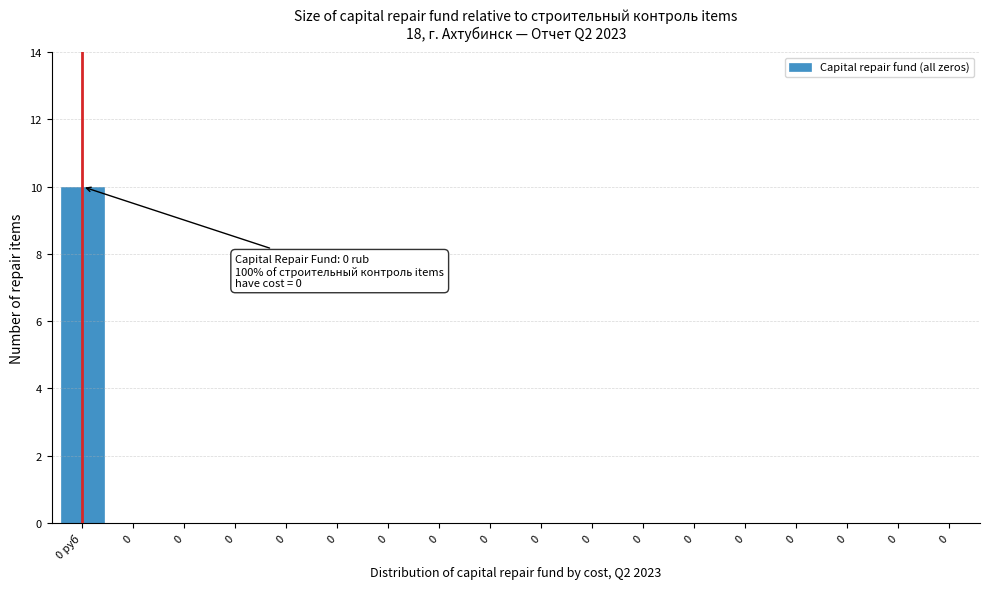

How many categories are shown in the chart?

18